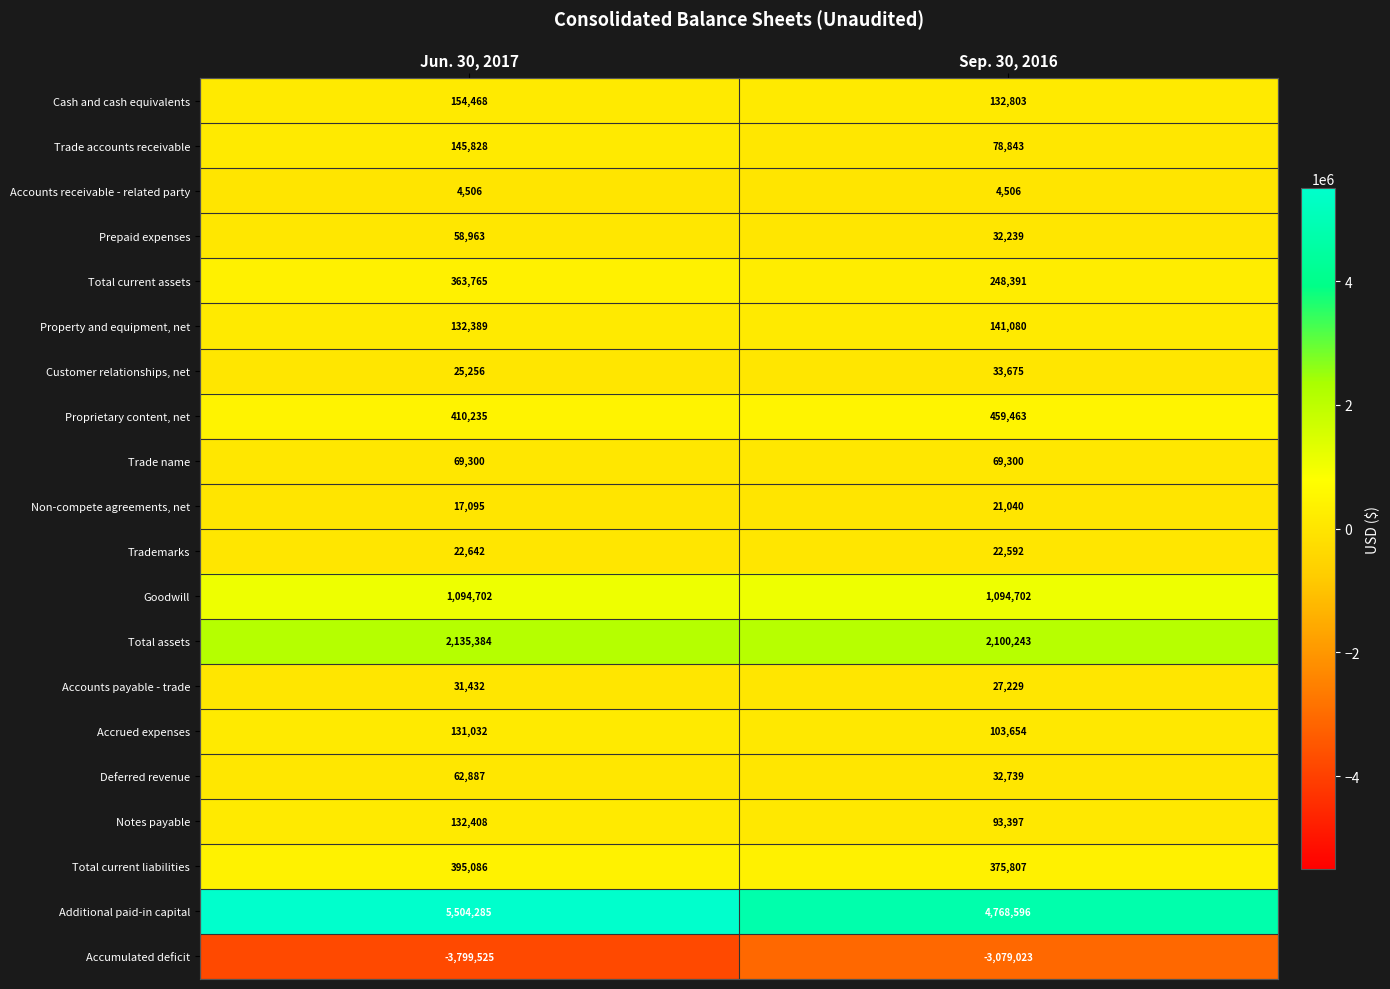

What is the average value of the Prepaid expenses series?

45601